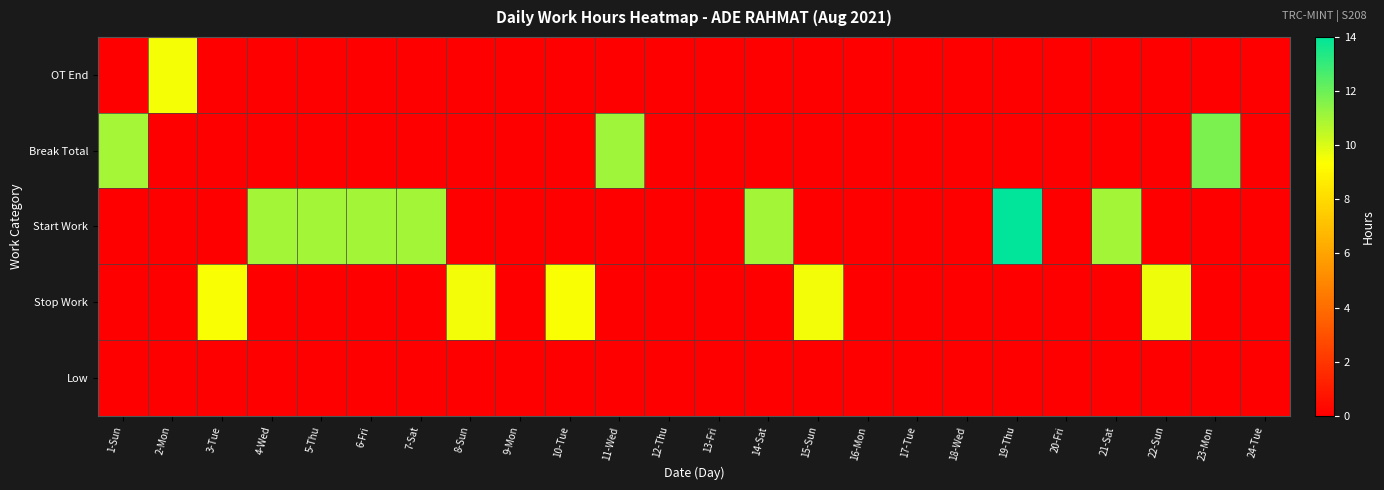

Between 23-Mon and 5-Thu, which is larger?

23-Mon